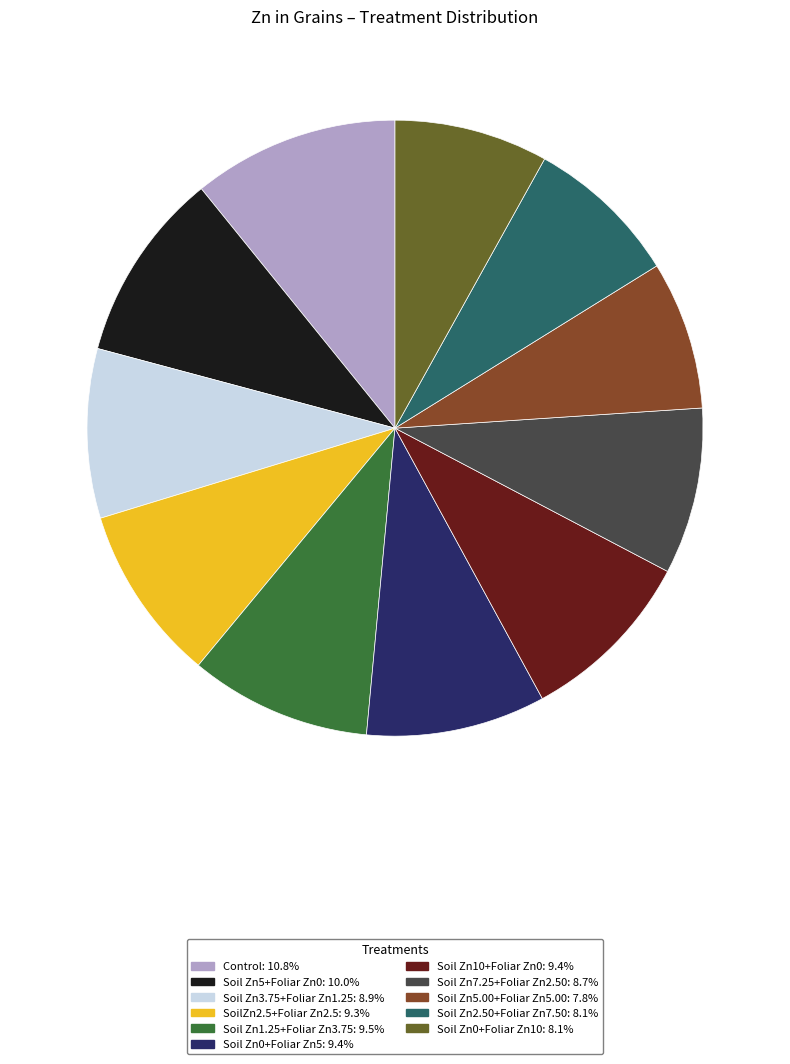

The Soil Zn1.25+Foliar Zn3.75 slice represents 10% of the pie. True or false?

True